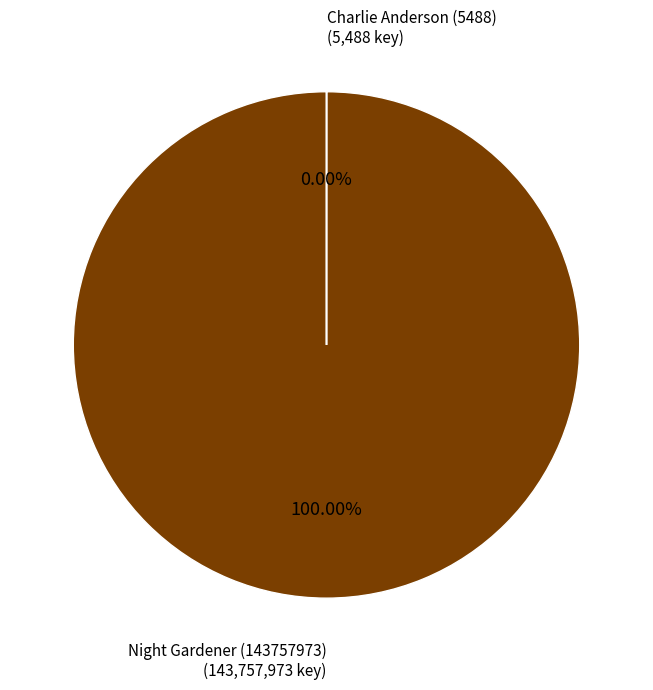

To the nearest percent, what percentage of the pie is Night Gardener (143757973)?

100%